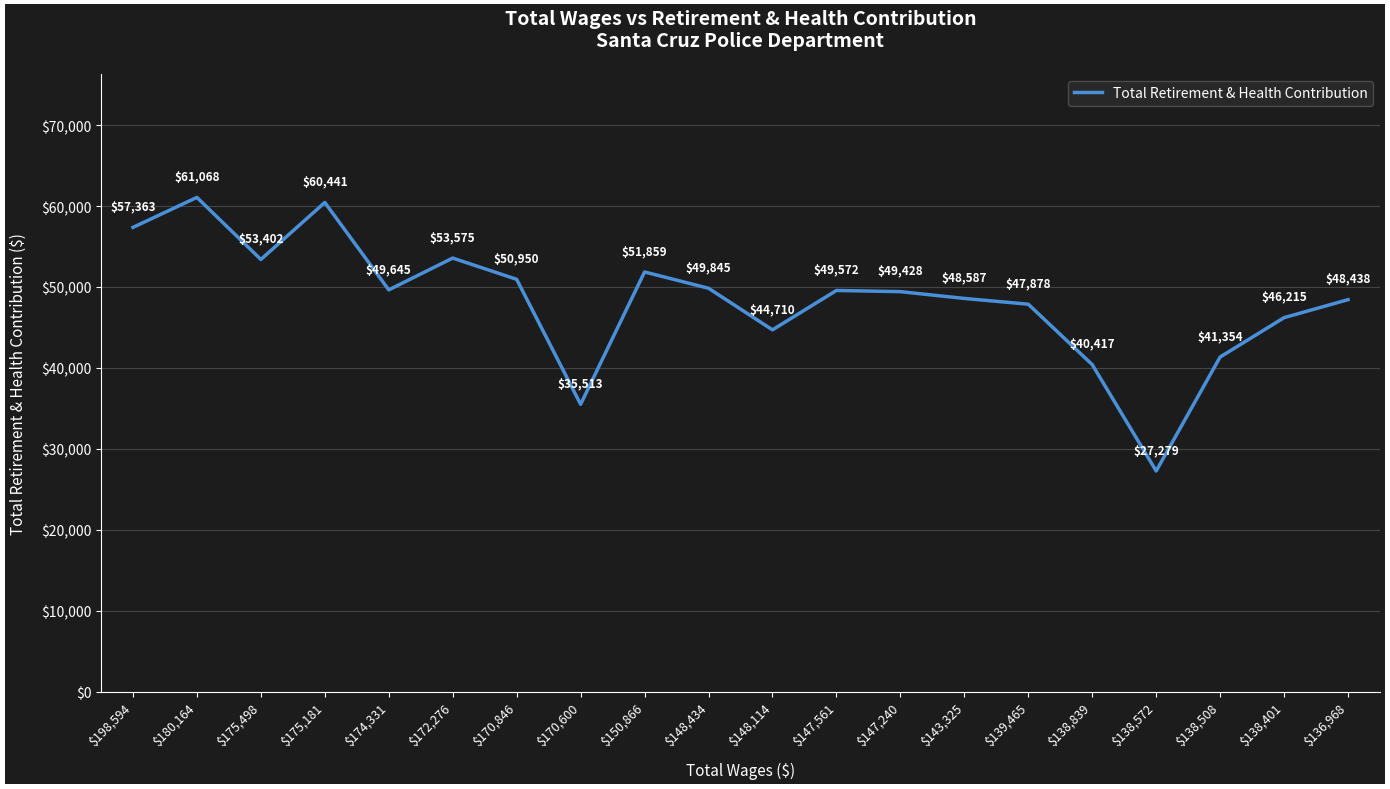

Rank the categories by value from highest to lowest.

$180,164, $175,181, $198,594, $172,276, $175,498, $150,866, $170,846, $148,434, $174,331, $147,561, $147,240, $143,325, $136,968, $139,465, $138,401, $148,114, $138,508, $138,839, $170,600, $138,572